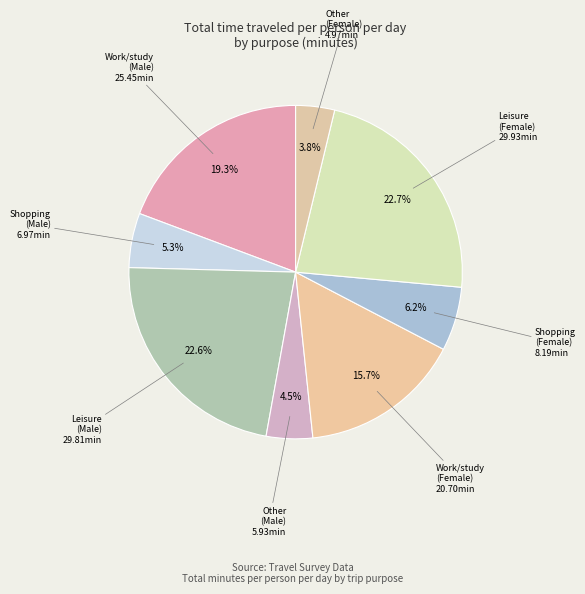

How many segments does this pie chart have?

8